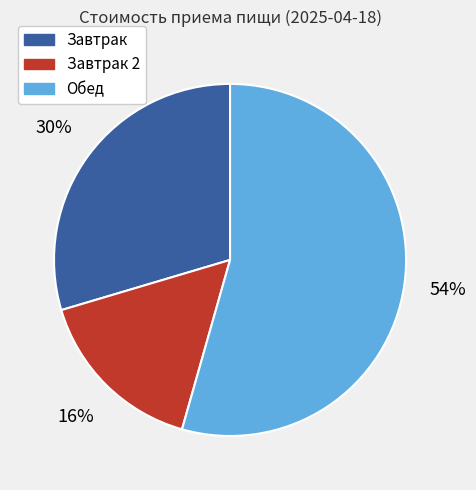

Combined, do Обед and Завтрак account for over 50%?

Yes